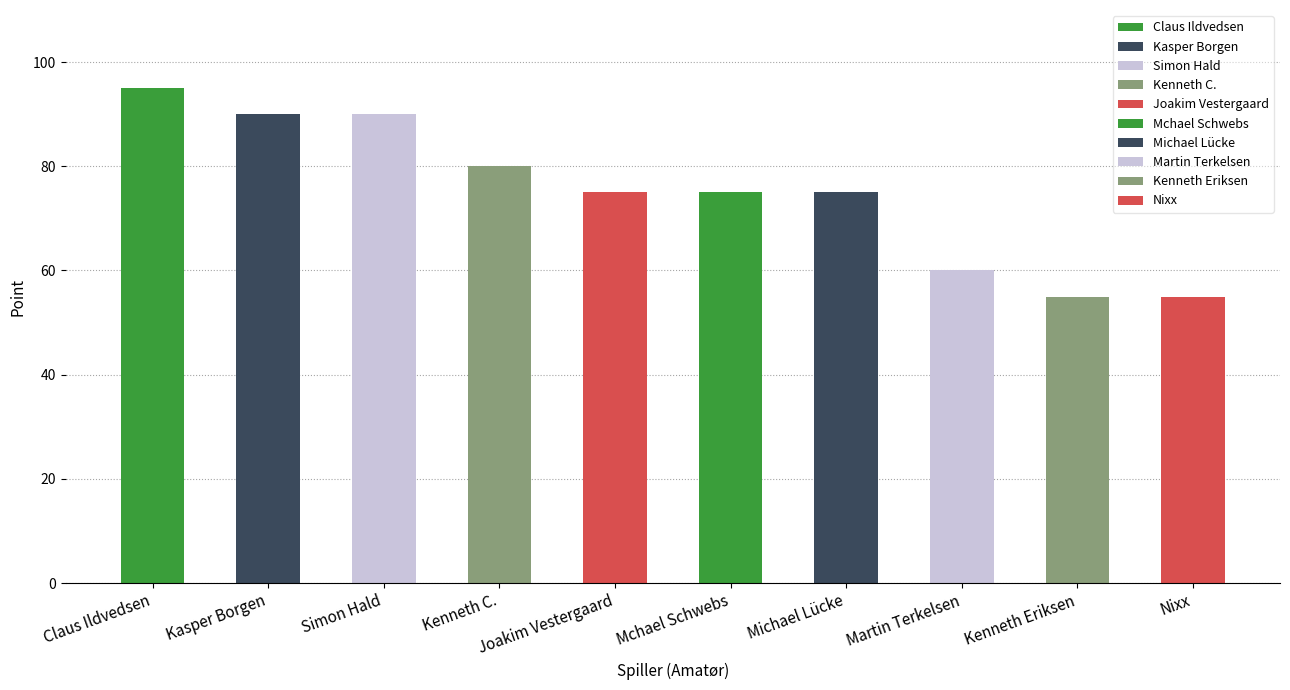

How many data points does each series have?

10